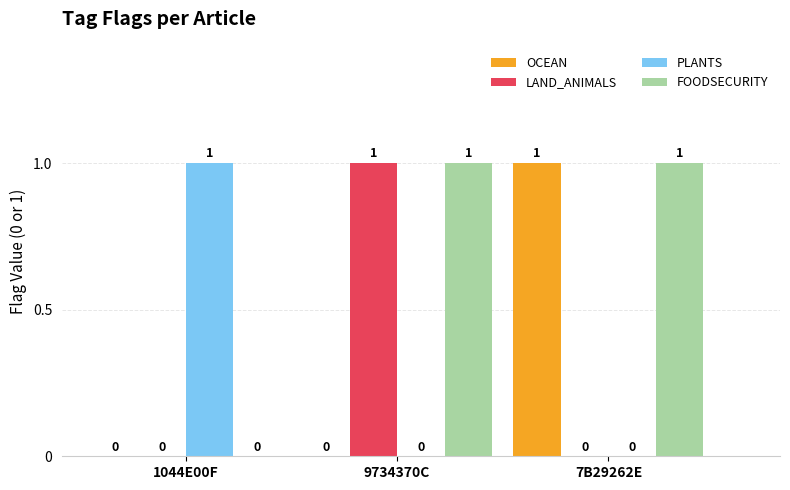

The value of LAND_ANIMALS at 1044E00F is -1. True or false?

False